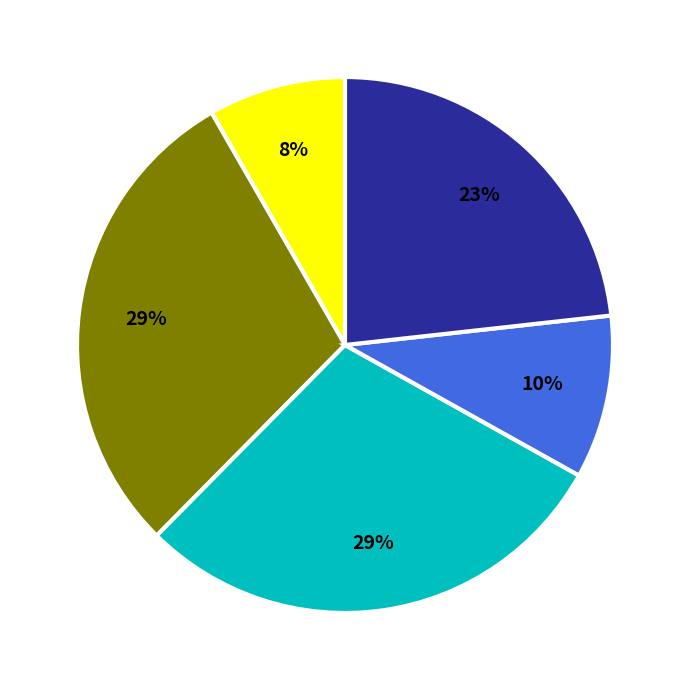

To the nearest percent, what is the difference between the largest and smallest slice percentages?

21%